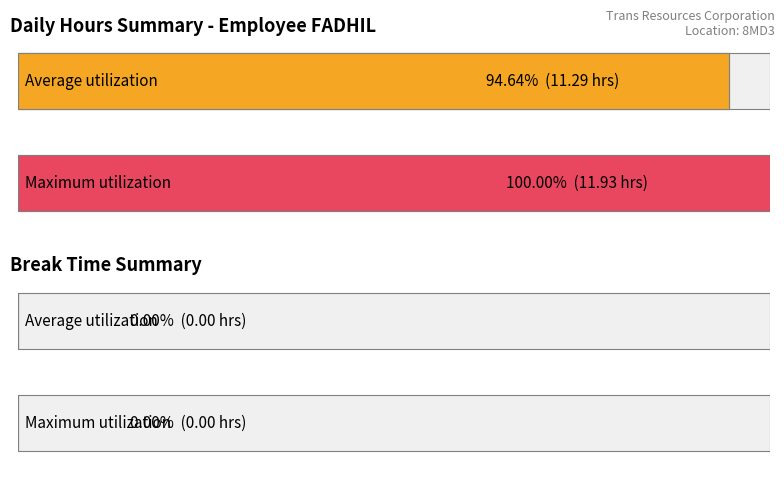

Between 8 and 10, which is larger?

10